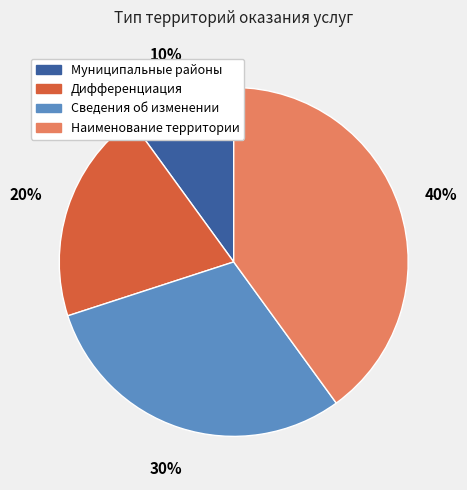

To the nearest percent, what percentage of the pie is Сведения об изменении?

30%